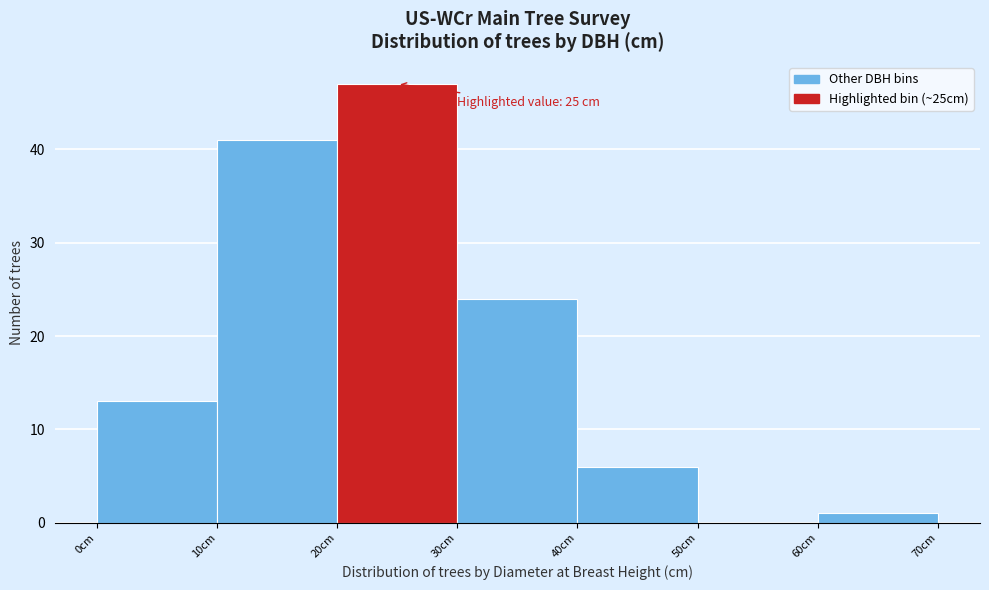

Which range on the x-axis has the tallest bar?

20 to 30